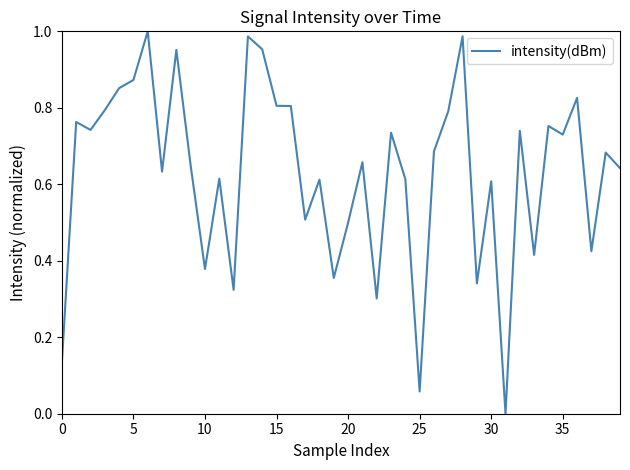

Is it true that the value at 0 is 0.2?

False